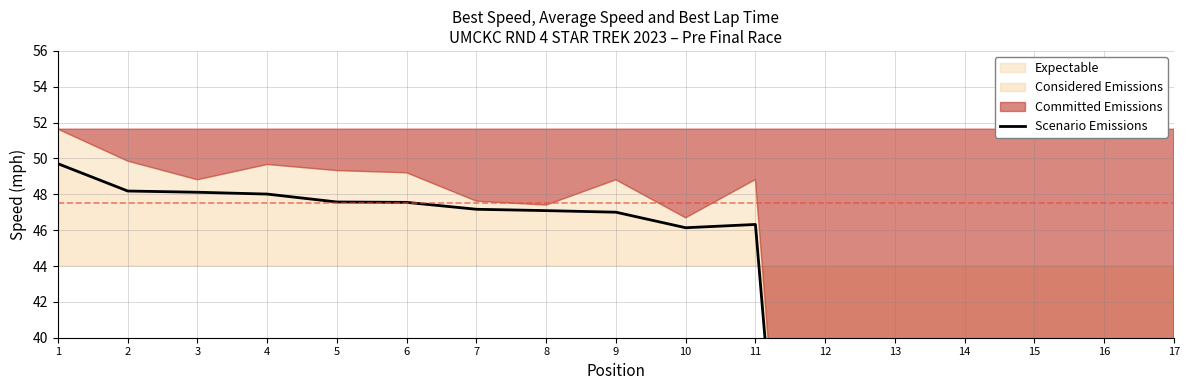

What is the greatest value displayed?

49.7